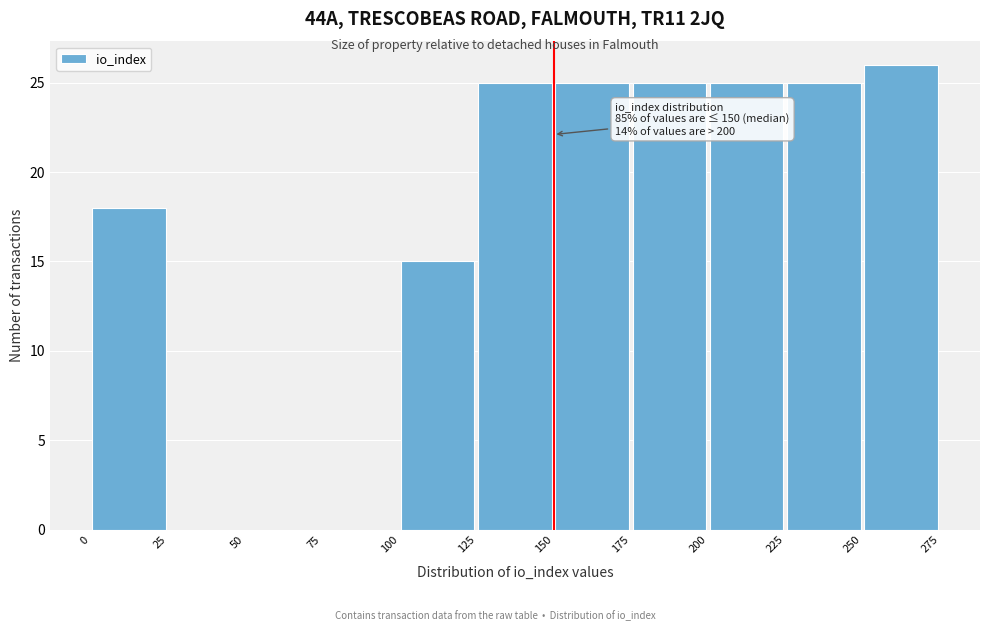

Which range on the x-axis has the tallest bar?

250 to 275